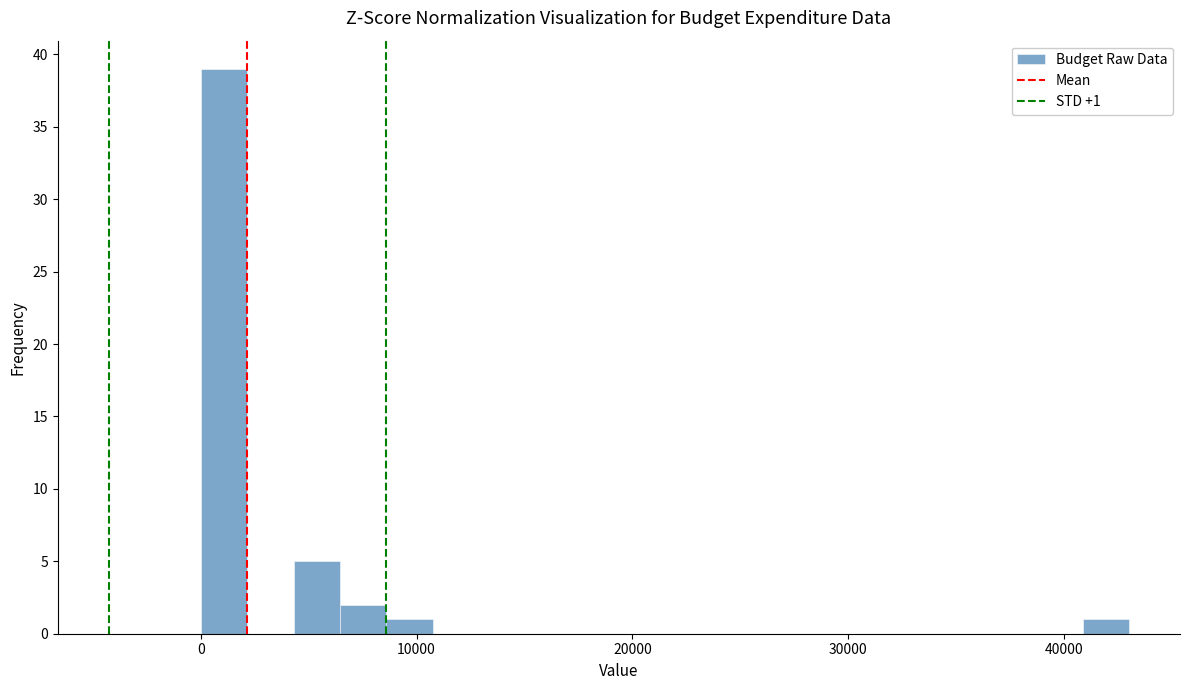

Read against the x-axis, roughly where is the centre of the tallest bar?

1000